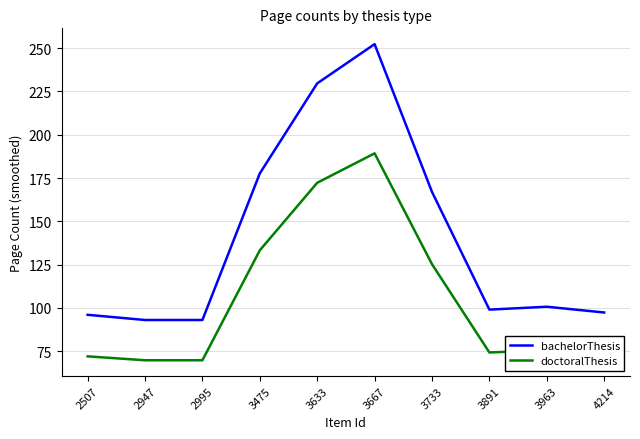

The value of doctoralThesis at 2507 is 127.0. True or false?

False